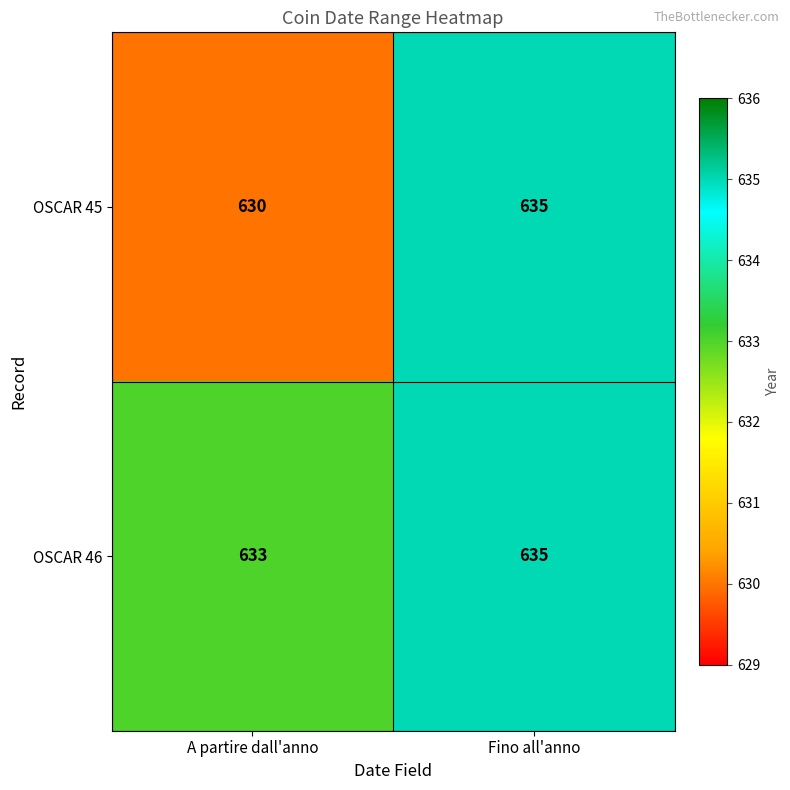

What is the sum of all OSCAR 46 values?

1268